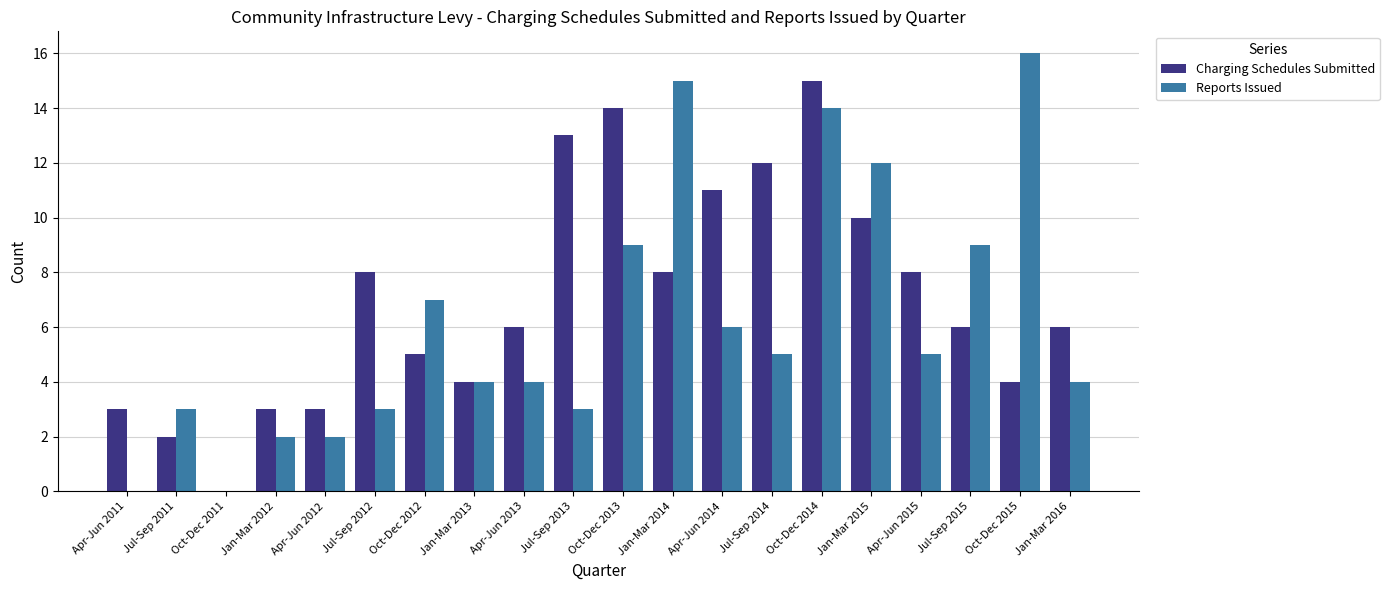

The Charging Schedules Submitted series shows 8 at Jul-Sep 2012. True or false?

True